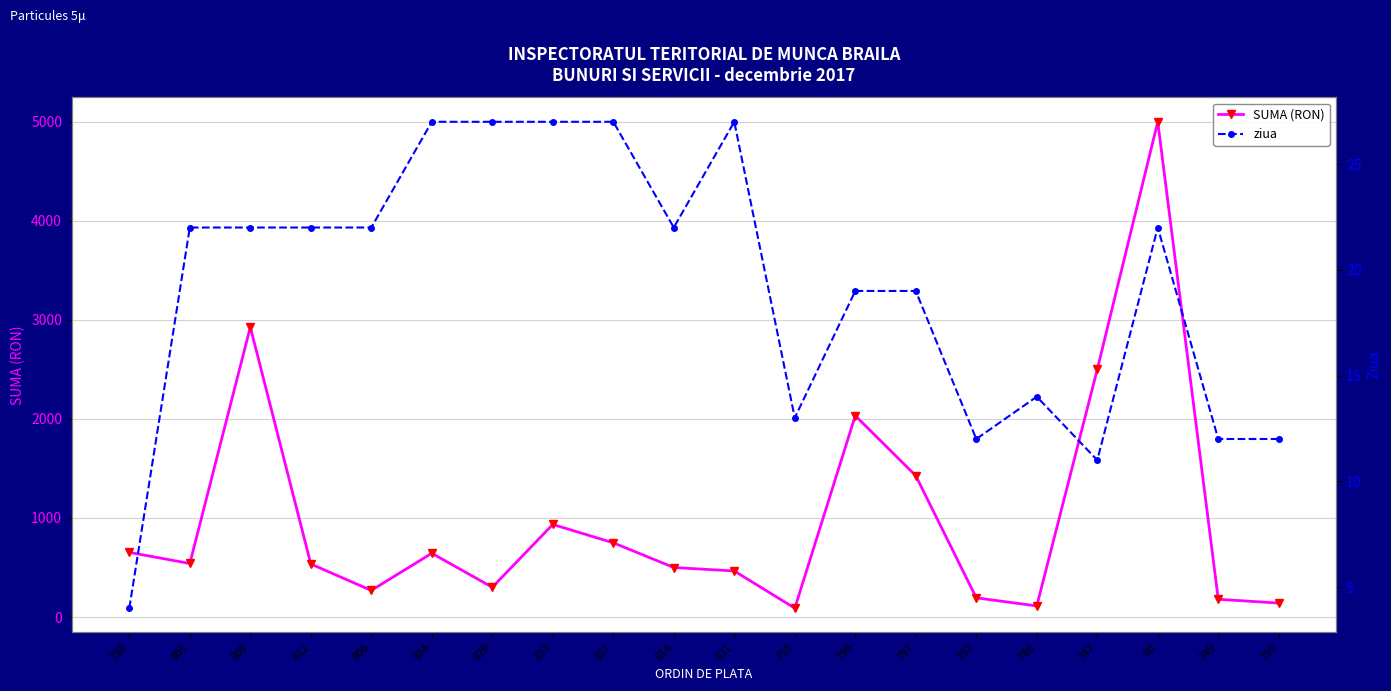

How many data points in ziua are less than 22?

9